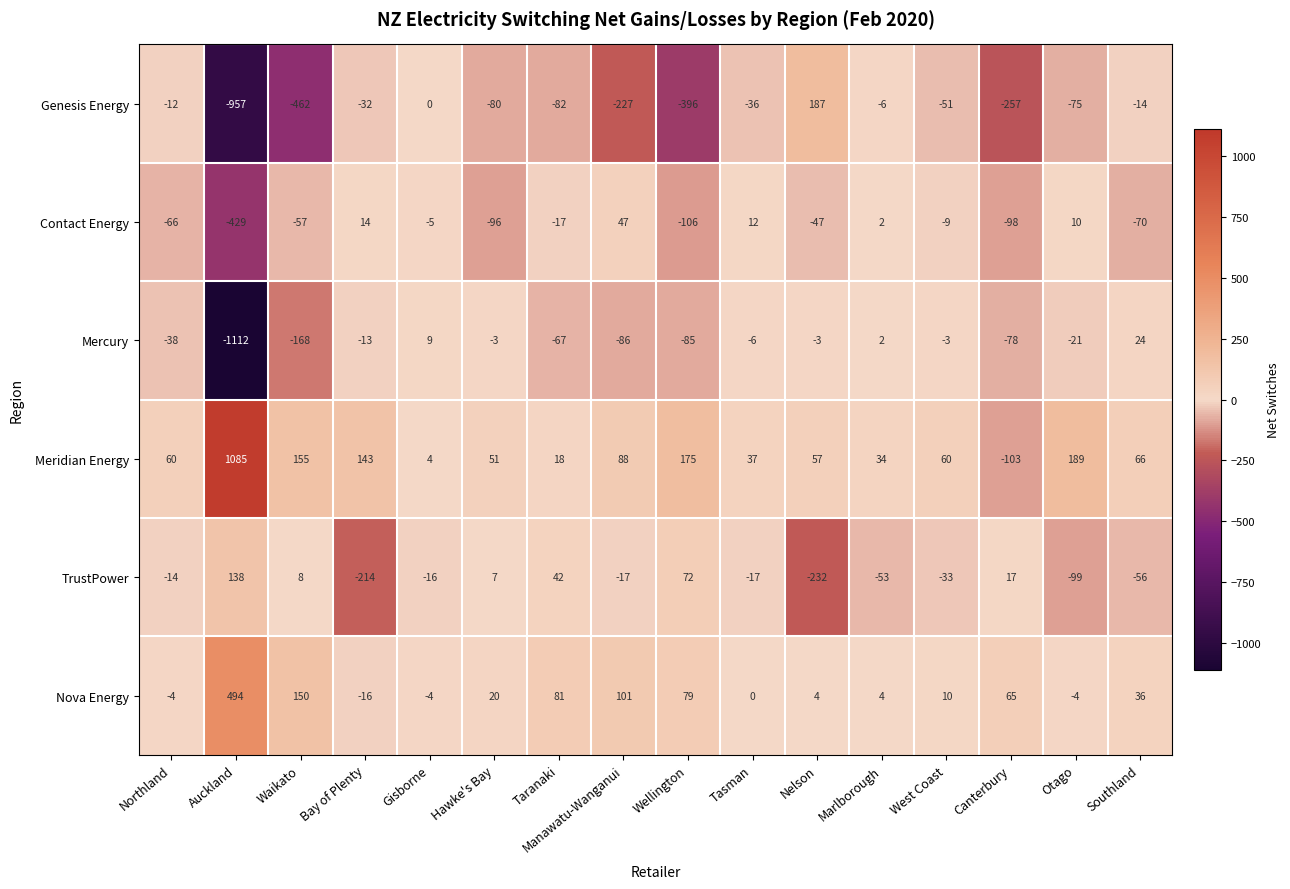

What is the difference between the second highest and minimum values in the TrustPower series?

304